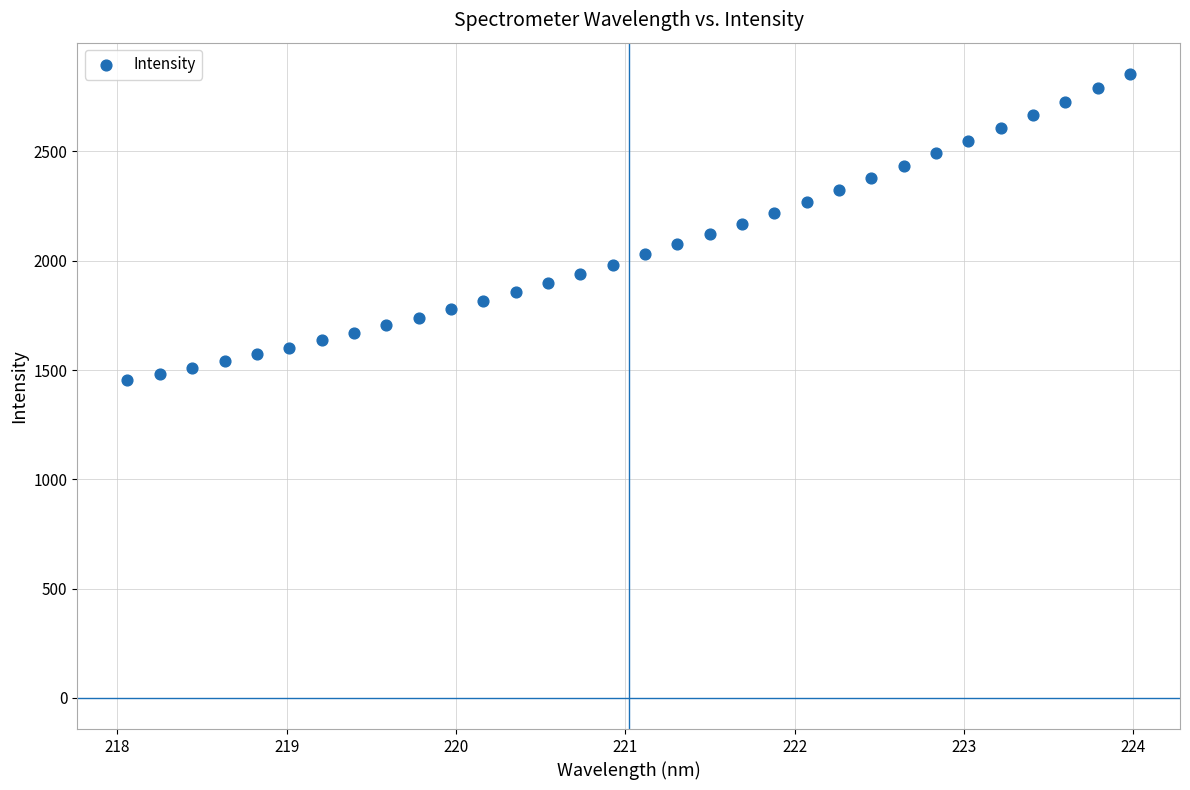

What is the range of X values (max minus min)?

5.9